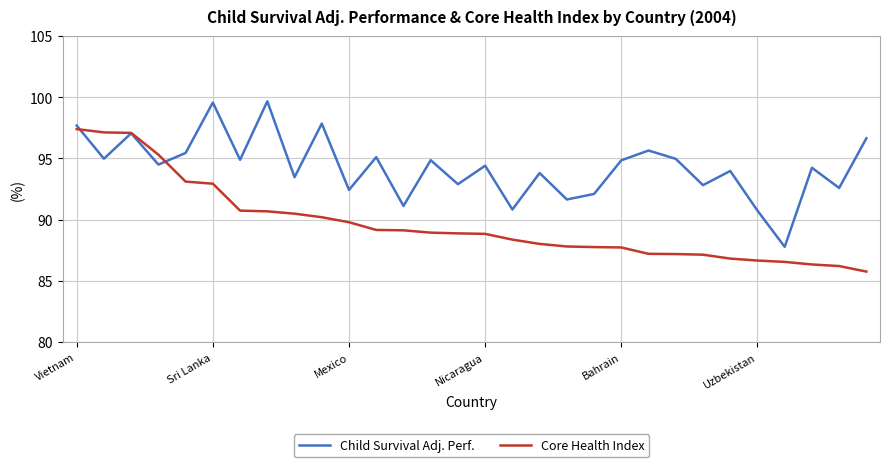

Which series has the largest total across all categories?

Child Survival Adj. Perf.